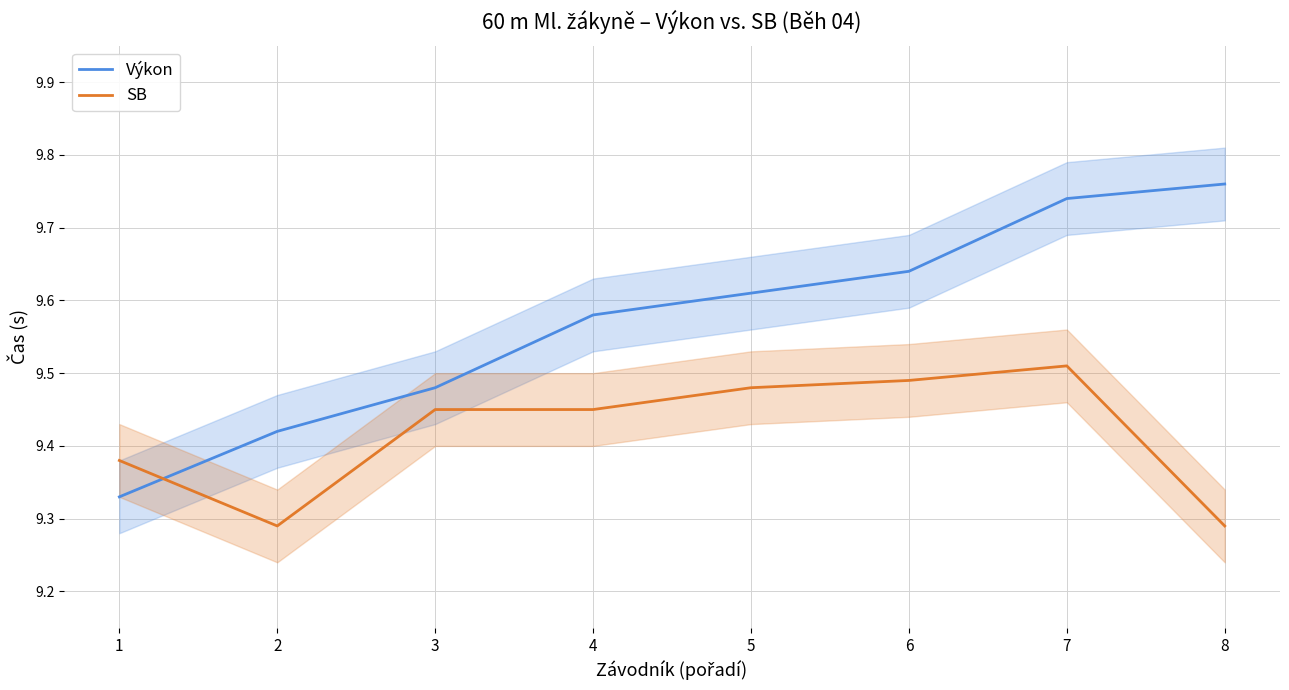

What is the difference between the highest and lowest values at 8?

0.5